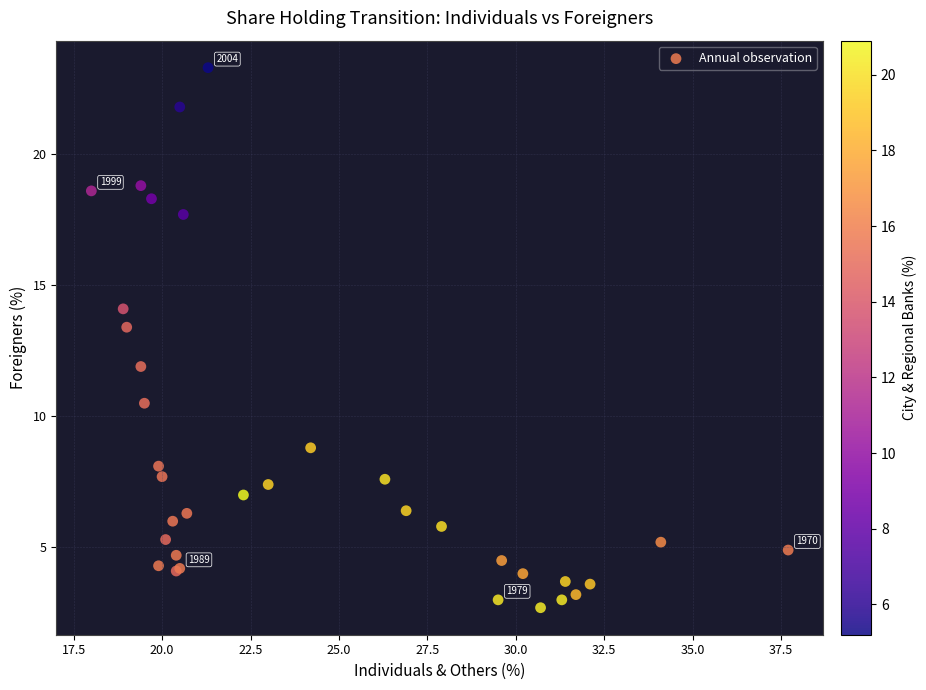

What Y value in the scatter plot is closest to 13?

13.4